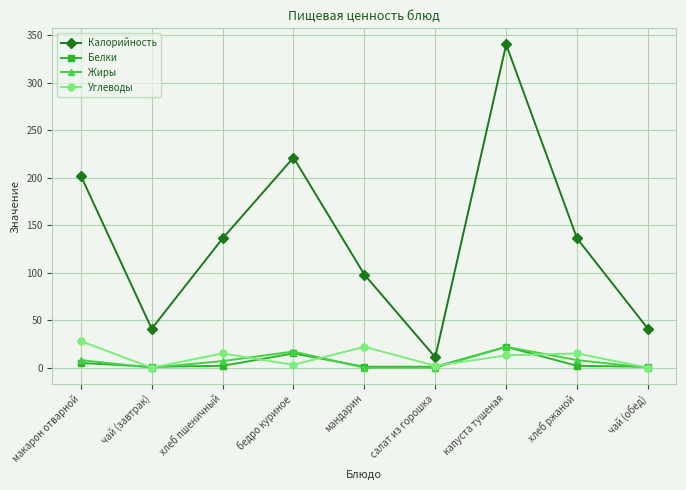

What is the sum of all Углеводы values?

98